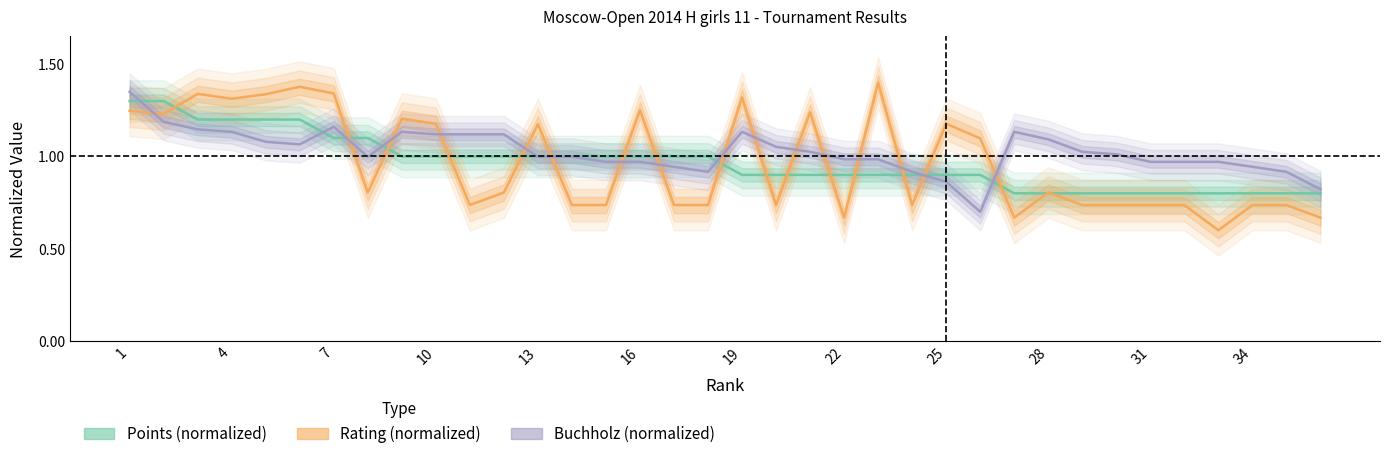

What is the difference between the maximum and minimum values in the Points (normalized) series?

0.5